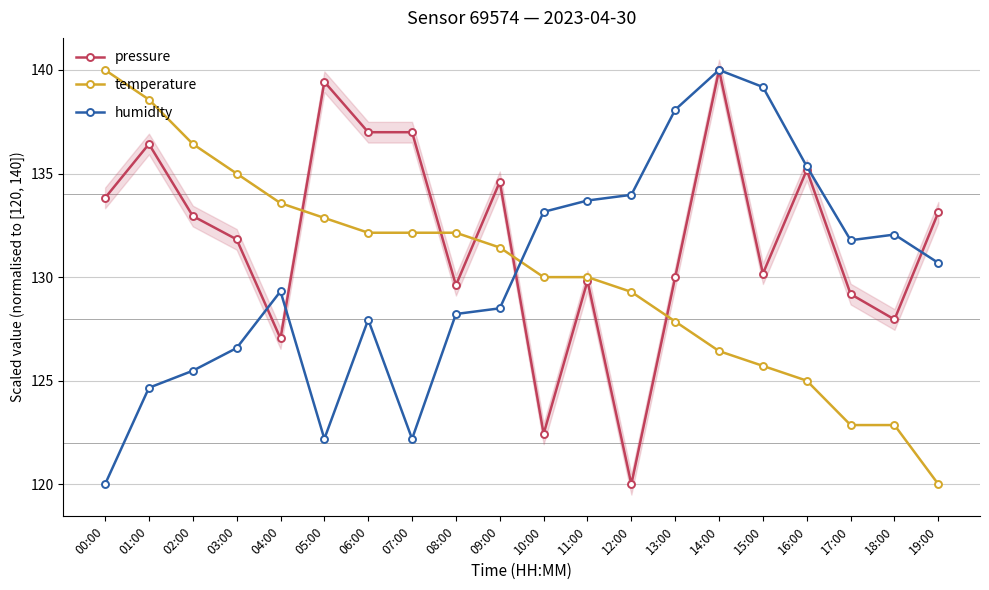

What is the highest value of the pressure series?

140.0